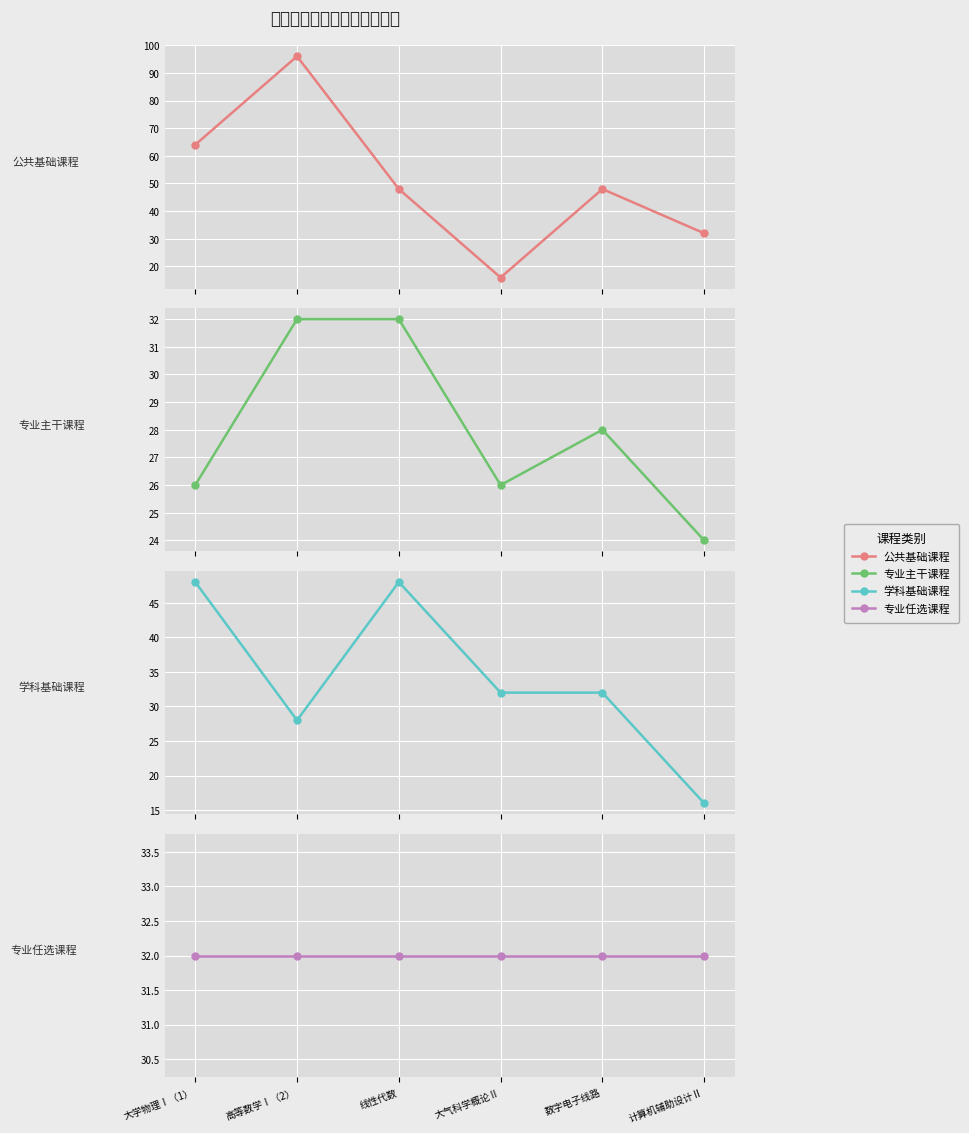

Rank the series by their maximum value, from lowest to highest.

专业主干课程, 专业任选课程, 学科基础课程, 公共基础课程